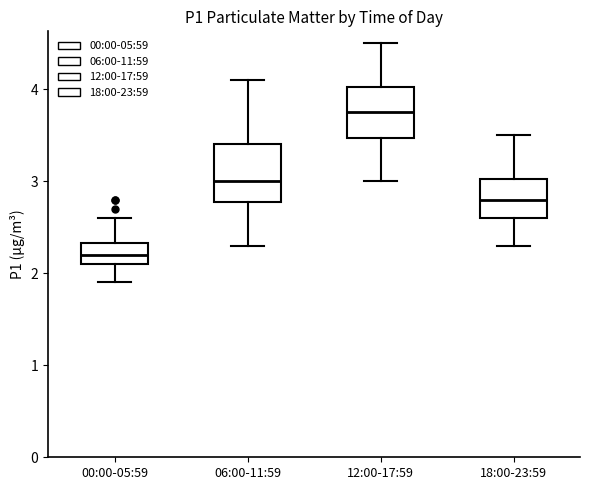

Where is the lower edge of the box for 18:00-23:59 on the y-axis? The values are not printed on the chart, so give them approximately, as read against the axis.

2.6